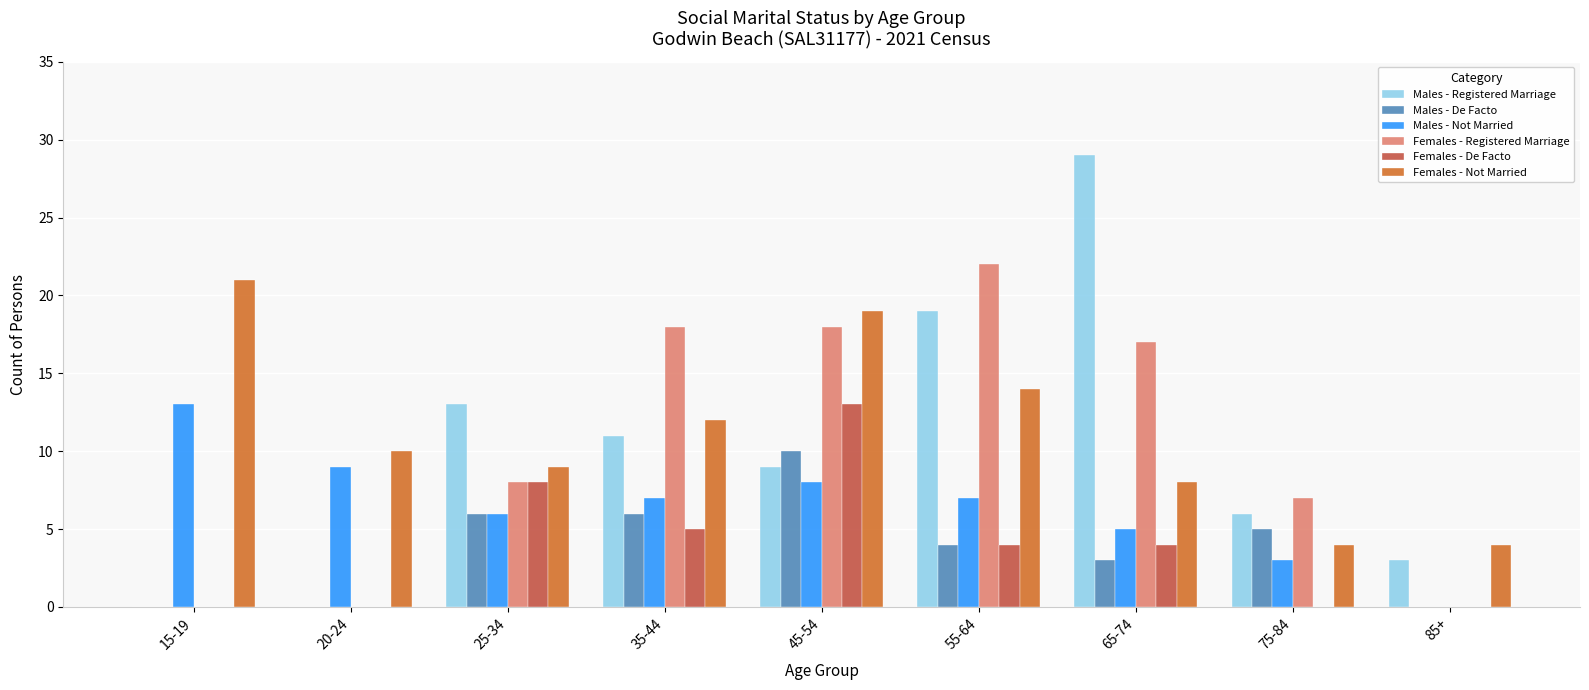

Is the value of Females - Registered Marriage at 25-34 greater than the value of Males - Registered Marriage at 20-24?

Yes